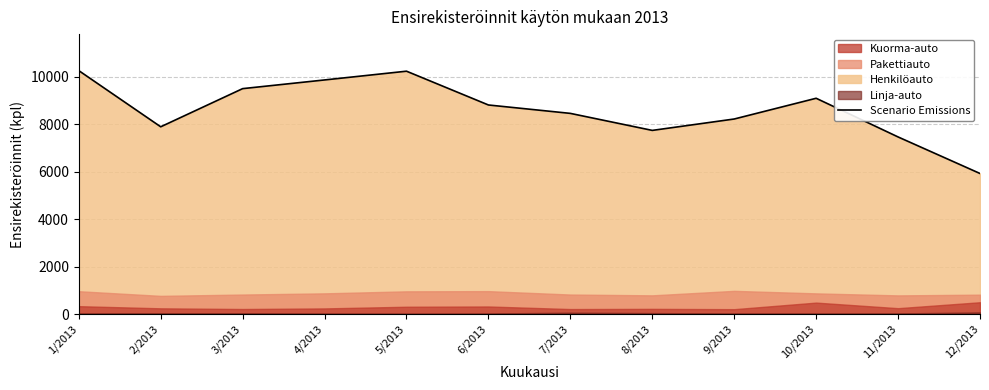

Rank the categories by value from highest to lowest.

1/2013, 5/2013, 4/2013, 3/2013, 10/2013, 6/2013, 7/2013, 9/2013, 2/2013, 8/2013, 11/2013, 12/2013